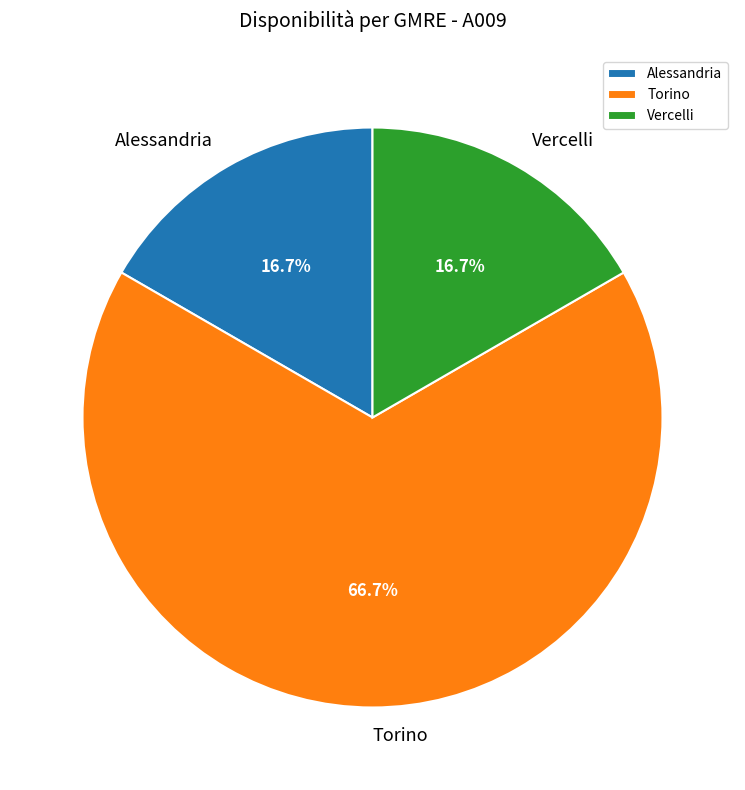

What is the ratio of the value at Torino to the value at Vercelli?

4.0